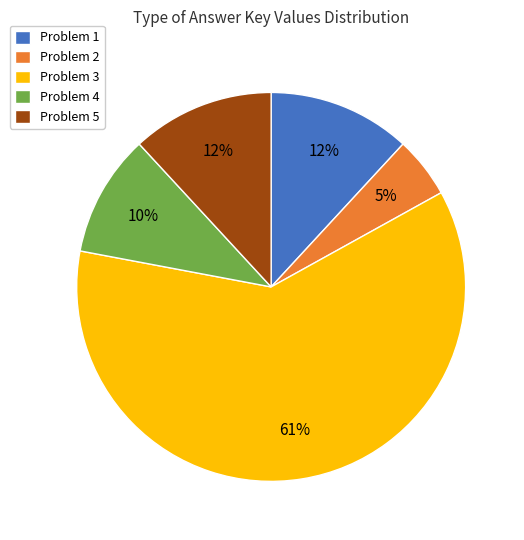

What is the largest slice in the pie chart?

Problem 3